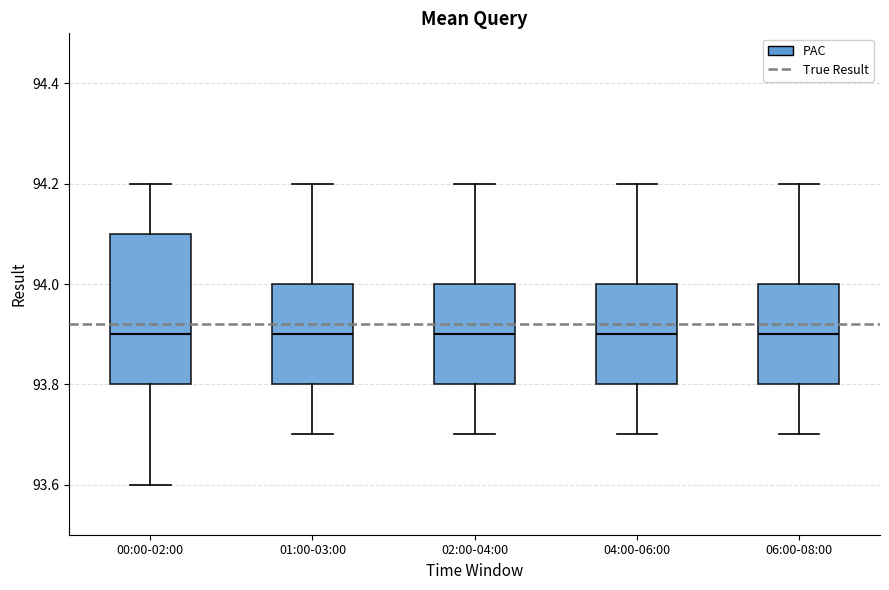

Reading left to right, read every box against the y-axis: the position of its median line, the range the box covers, and the ends of its whiskers. The values are not printed on the chart, so give them approximately, as read against the axis.

00:00-02:00: median 93.9, box 93.8 to 94.1, whiskers 93.6 to 94.2
01:00-03:00: median 93.9, box 93.8 to 94.0, whiskers 93.7 to 94.2
02:00-04:00: median 93.9, box 93.8 to 94.0, whiskers 93.7 to 94.2
04:00-06:00: median 93.9, box 93.8 to 94.0, whiskers 93.7 to 94.2
06:00-08:00: median 93.9, box 93.8 to 94.0, whiskers 93.7 to 94.2